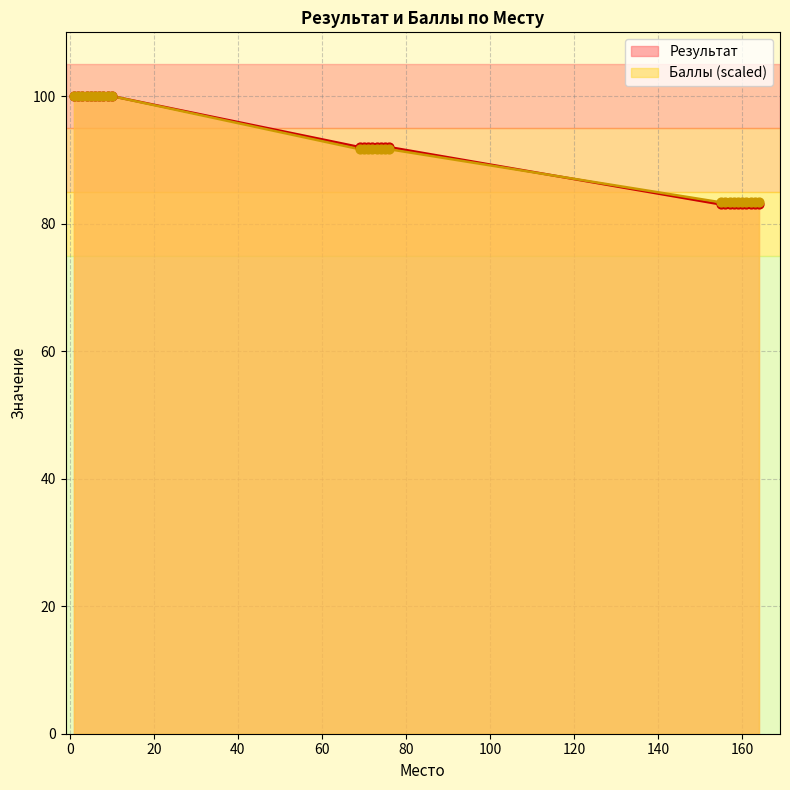

Which series contains the highest Y value?

Результат